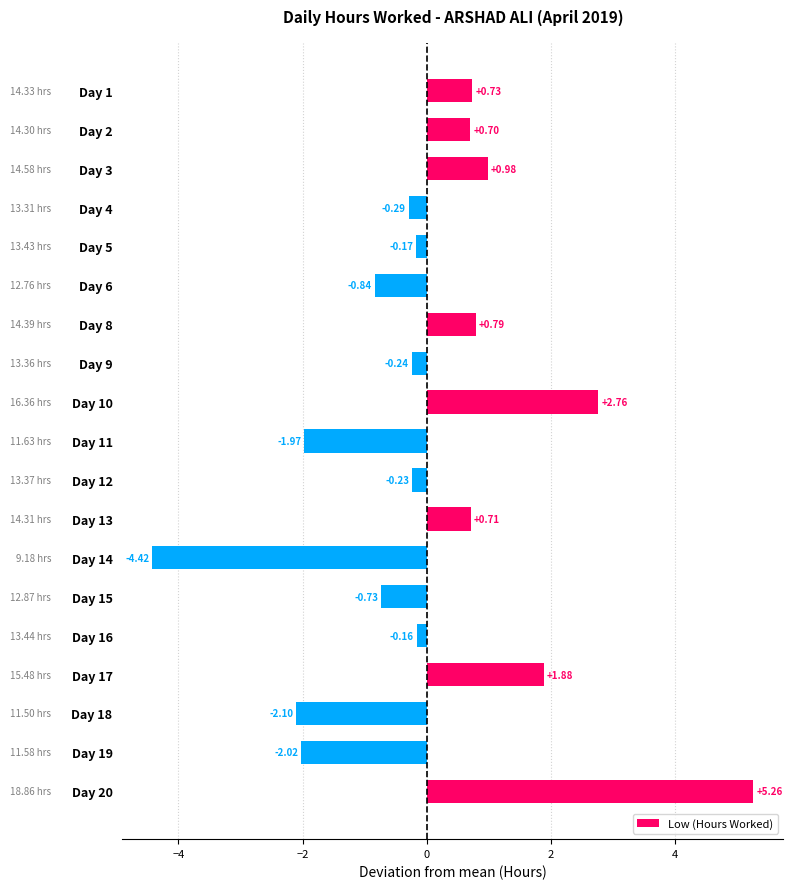

Rank the categories by value from lowest to highest.

Day 14, Day 18, Day 19, Day 11, Day 6, Day 15, Day 4, Day 9, Day 12, Day 5, Day 16, Day 2, Day 13, Day 1, Day 8, Day 3, Day 17, Day 10, Day 20